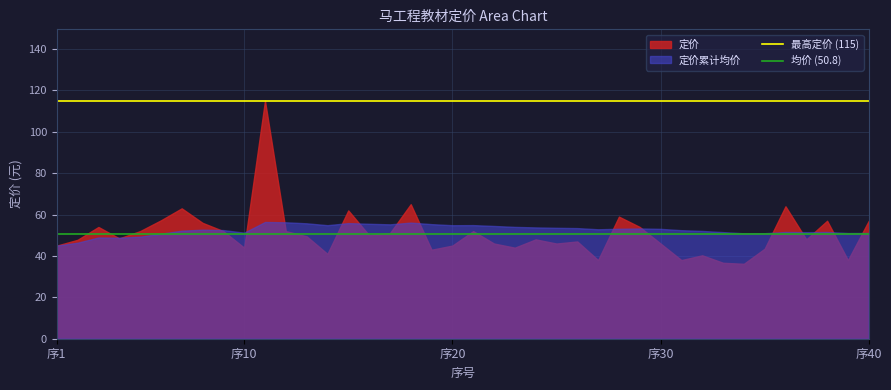

Which series has the widest spread of values?

定价